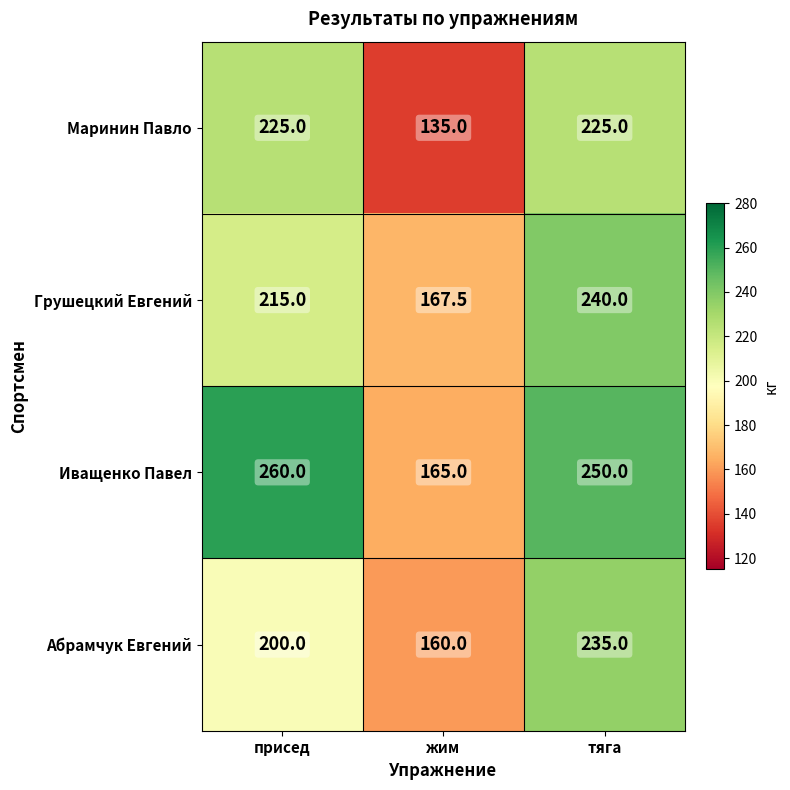

The Грушецкий Евгений series shows 167.5 at жим. True or false?

True